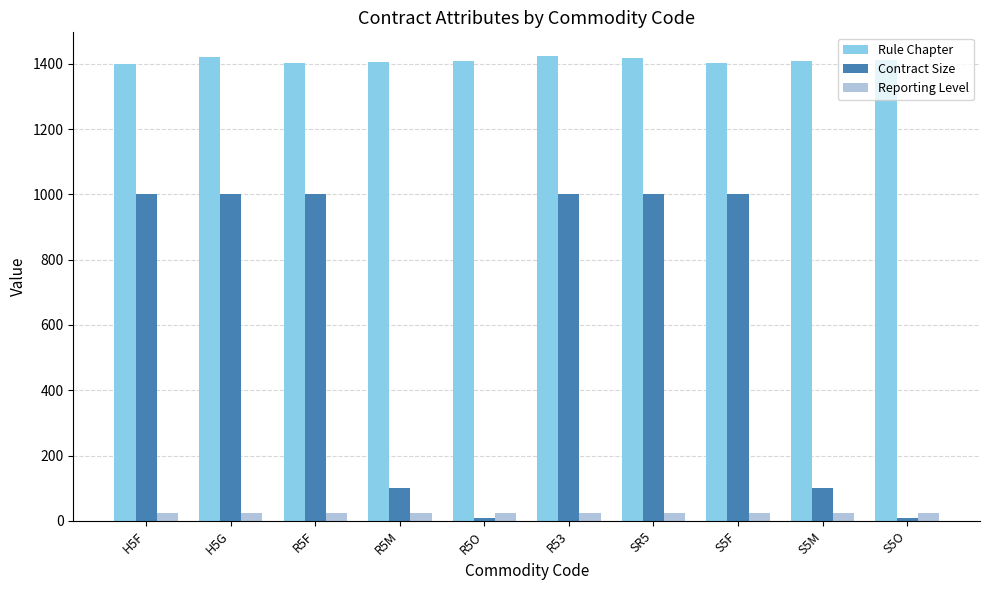

Which series has the largest total across all categories?

Rule Chapter